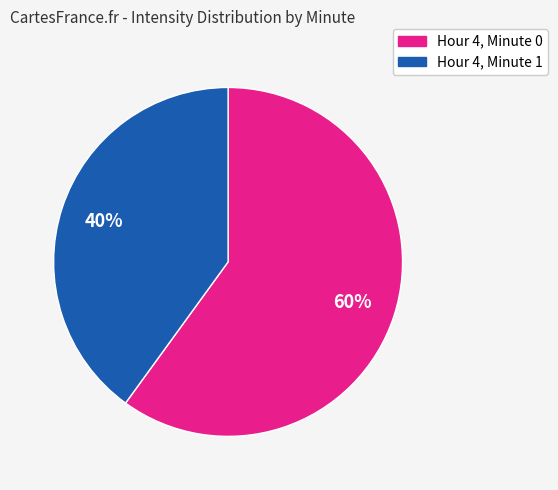

Is there any slice that represents more than half of the pie?

Yes